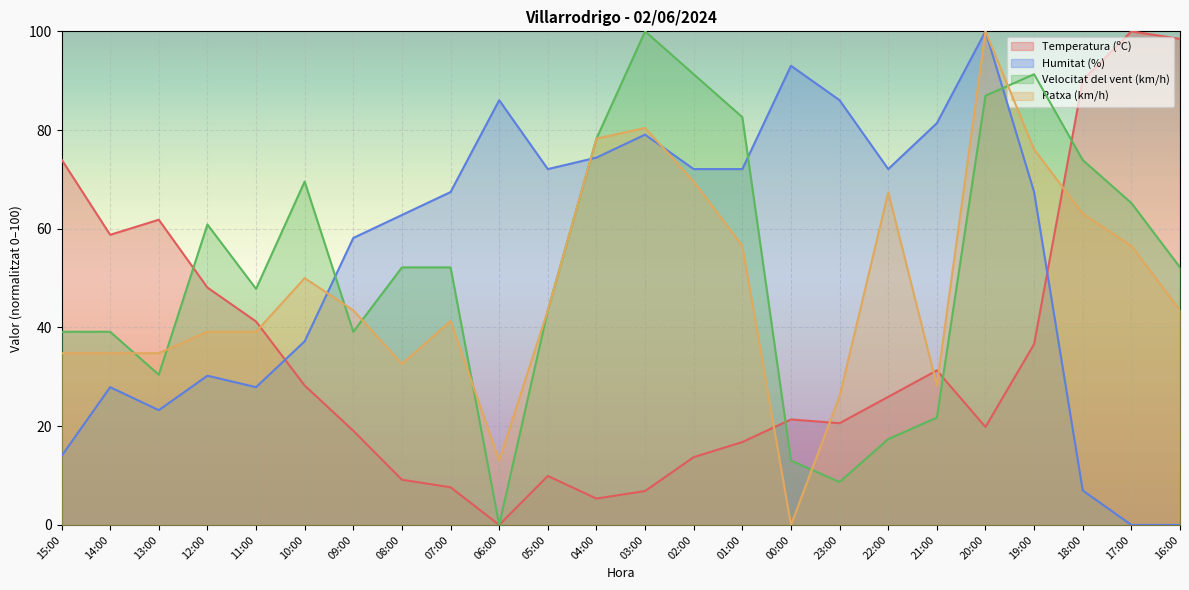

Between 16:00 and 15:00, which is larger?

16:00